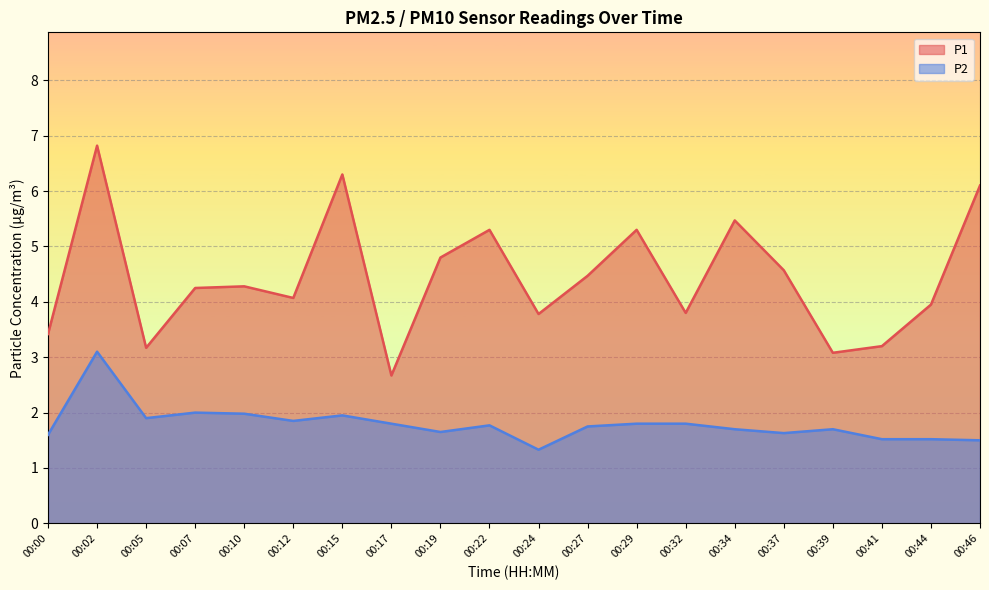

List the series in order of their overall mean, lowest first.

P2, P1